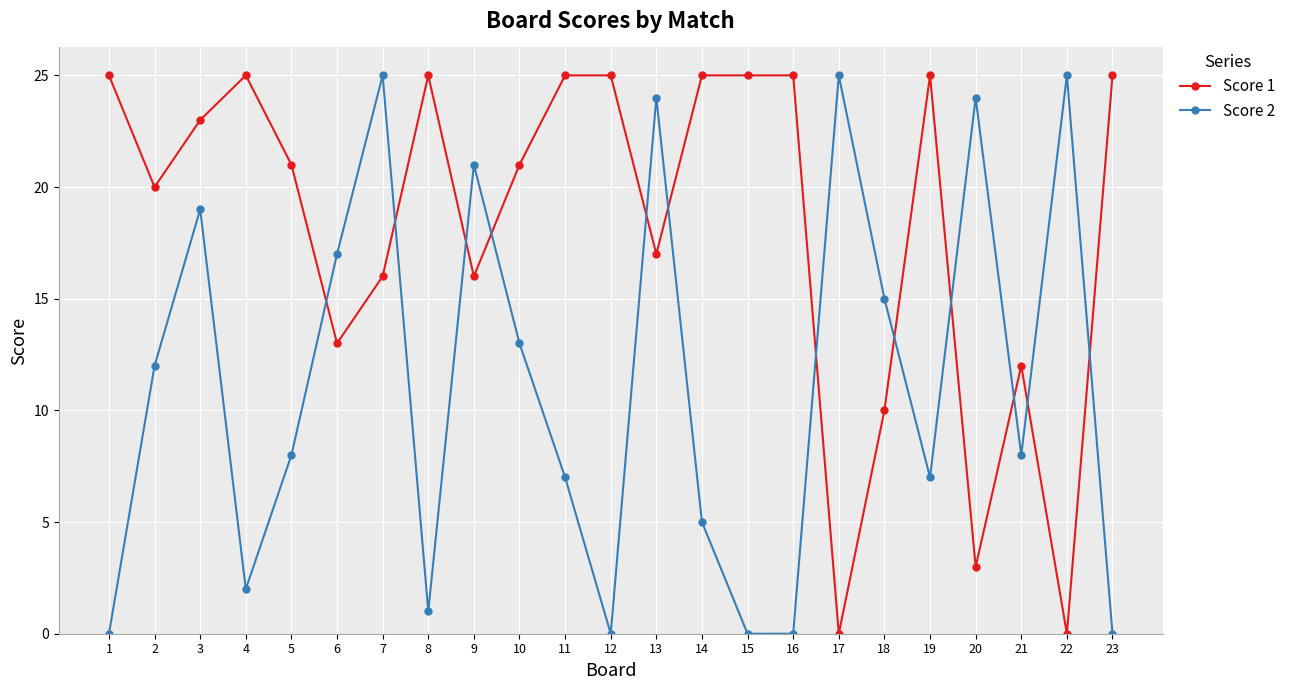

How many intersections are there between Score 1 and Score 2?

12